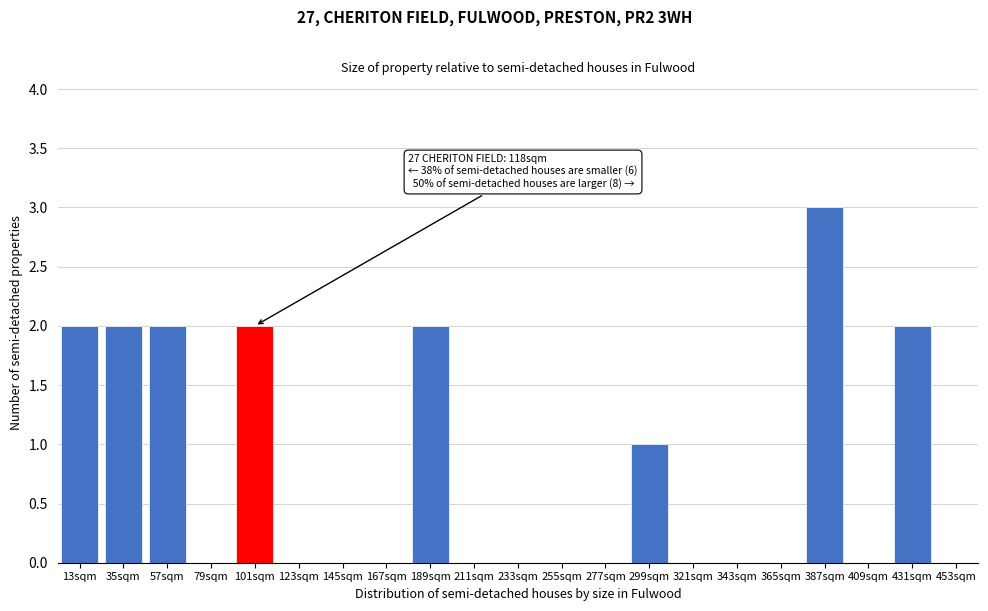

Reading right to left, transcribe all the data shown in this chart.

453sqm=0	431sqm=2	409sqm=0	387sqm=3	365sqm=0	343sqm=0	321sqm=0	299sqm=1	277sqm=0	255sqm=0	233sqm=0	211sqm=0	189sqm=2	167sqm=0	145sqm=0	123sqm=0	101sqm=2	79sqm=0	57sqm=2	35sqm=2	13sqm=2